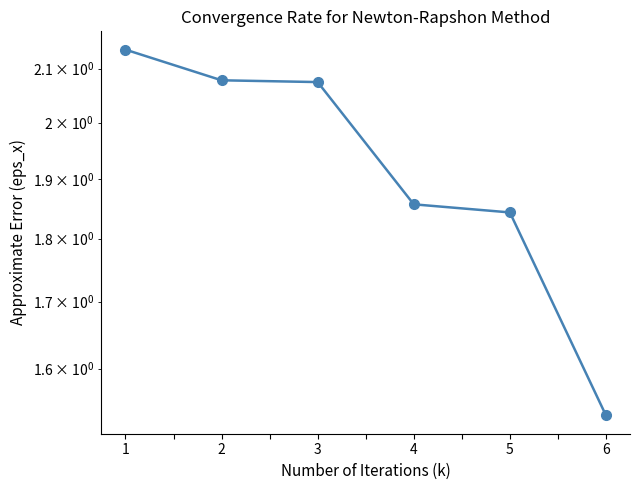

What is the value of the 6th point from the left?

1.5